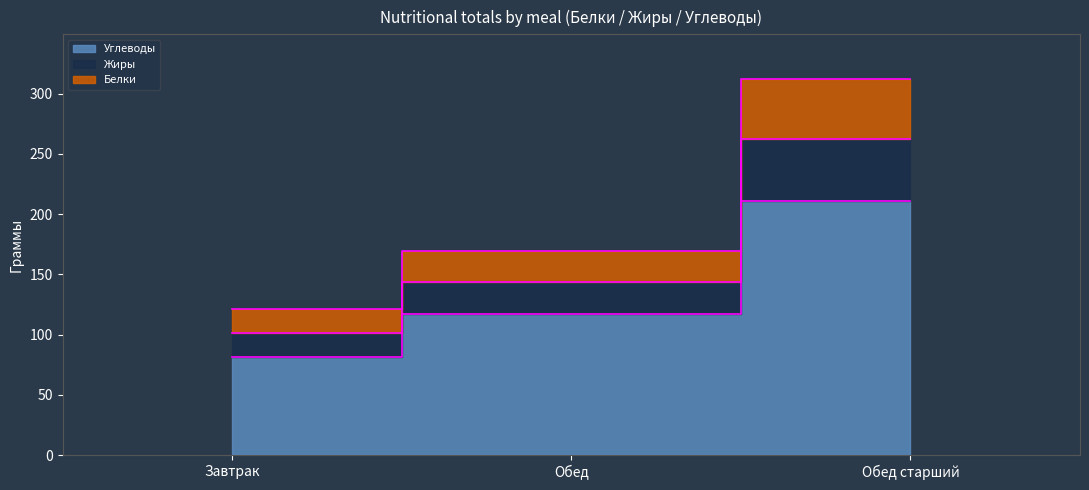

How many distinct data groups are displayed?

3